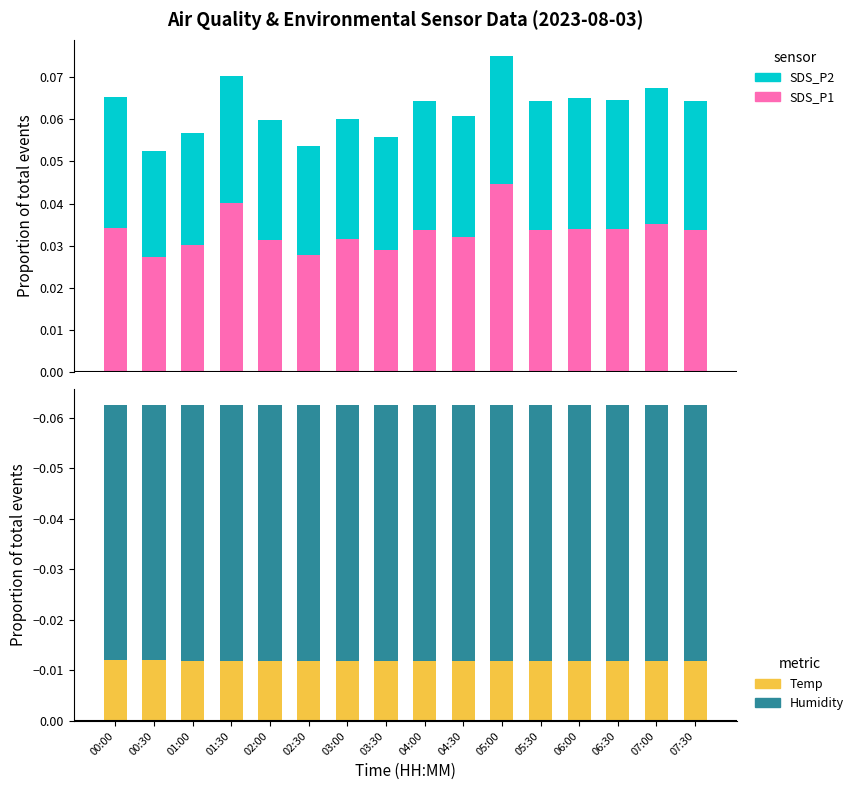

Which series has the widest spread of values?

SDS_P1